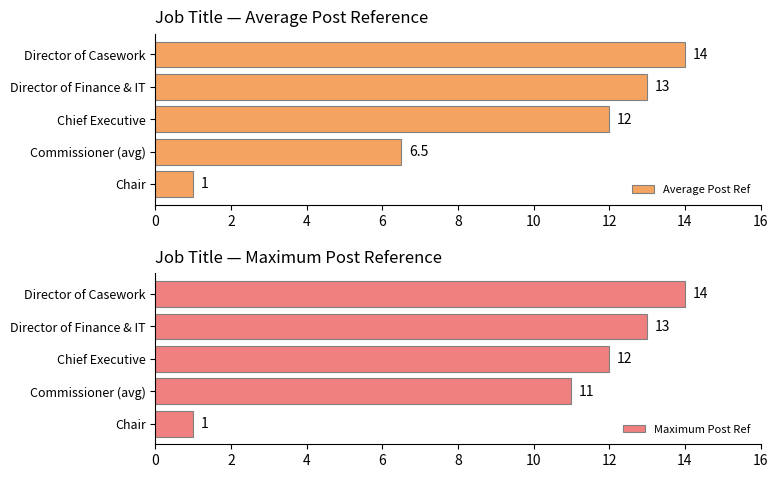

Rank the categories by Maximum Post Ref value from lowest to highest.

Chair, Commissioner (avg), Chief Executive, Director of Finance & IT, Director of Casework